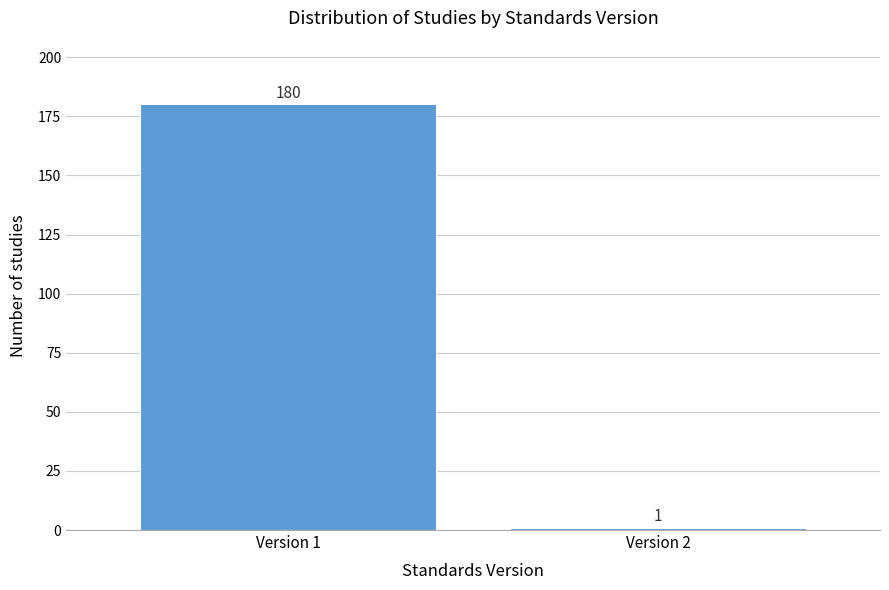

Reading left to right, transcribe all the data shown in this chart.

180	1